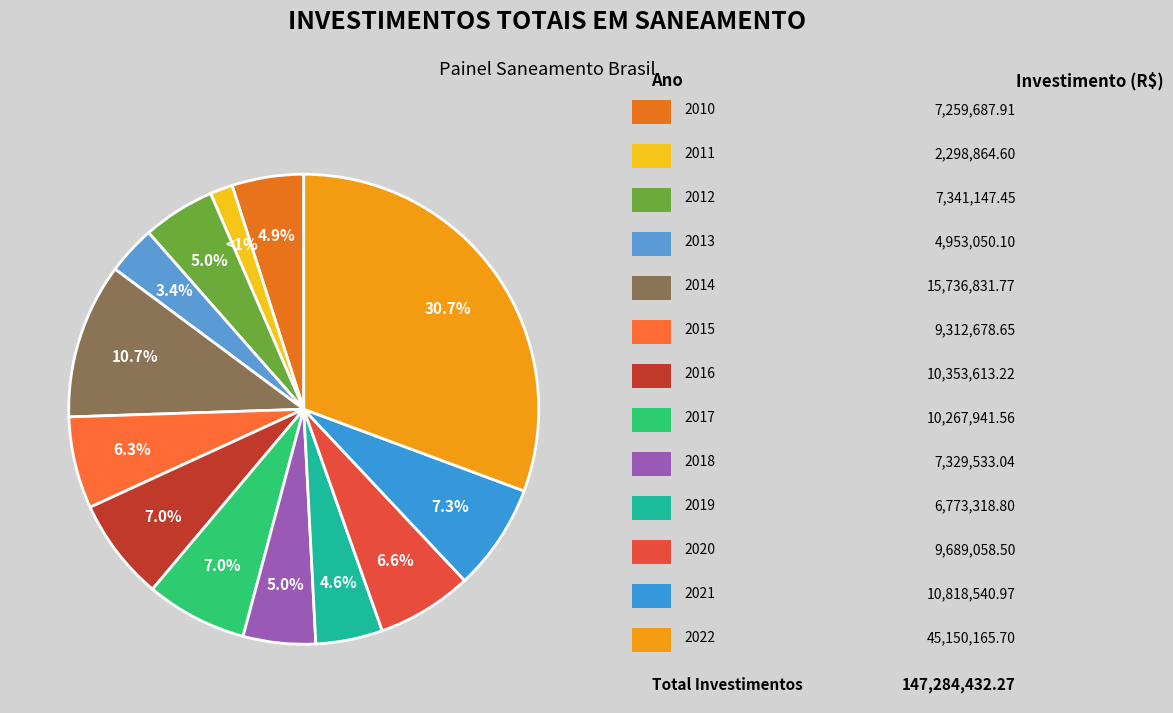

To the nearest percent, what is the difference between the largest and smallest slice percentages?

29%